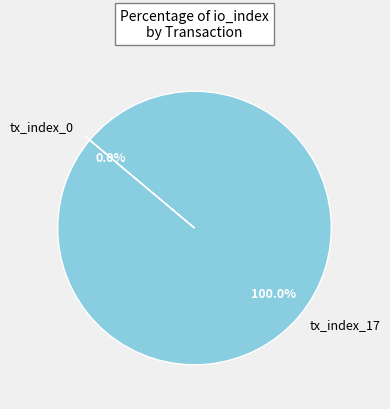

How many slices are in this pie chart?

2